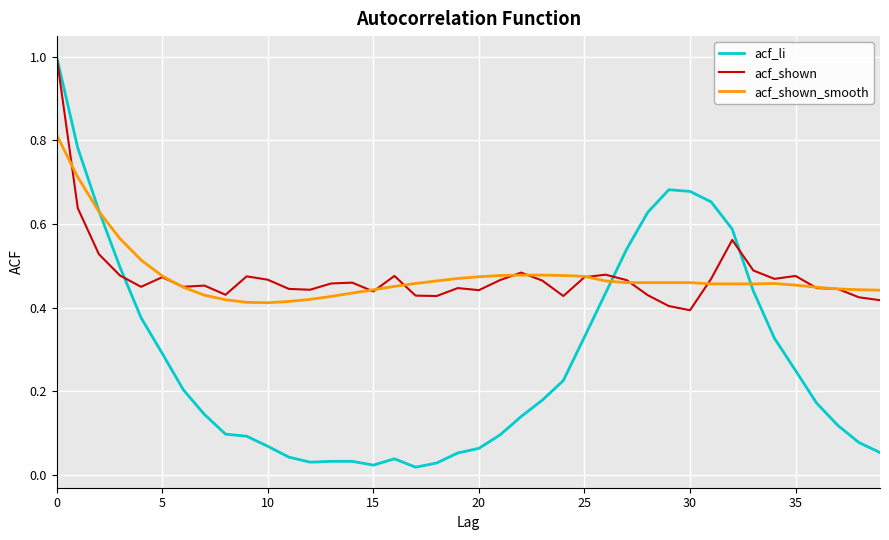

Which series has the widest spread of values?

acf_li